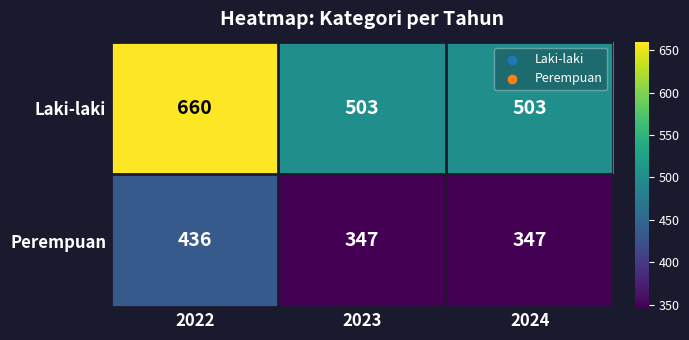

List the series in order of their overall mean, highest first.

Laki-laki, Perempuan